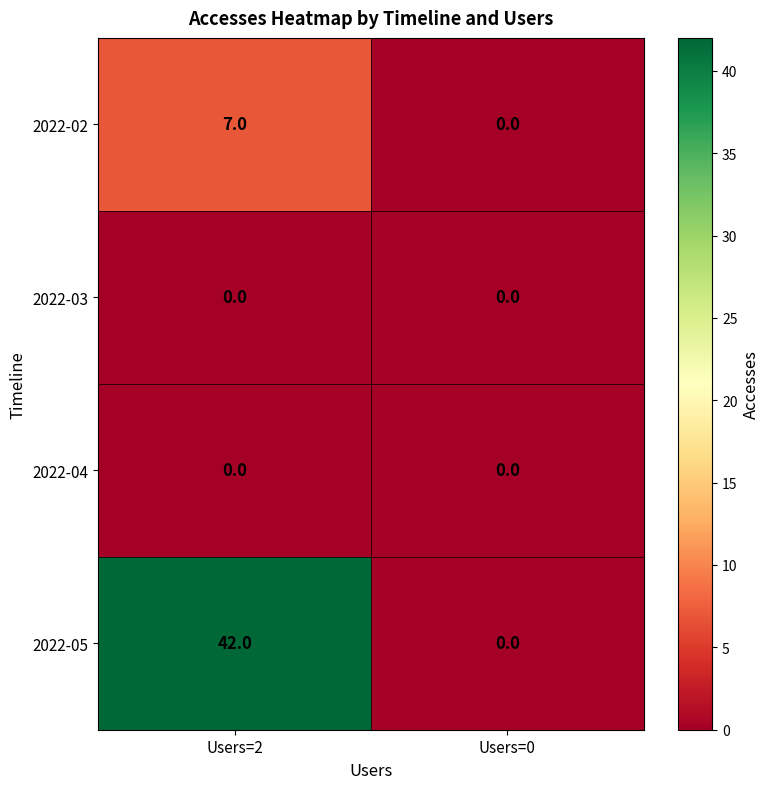

Reading left to right, list all the values displayed in this chart.

2022-02: Users=2=7	Users=0=0
2022-03: Users=2=0	Users=0=0
2022-04: Users=2=0	Users=0=0
2022-05: Users=2=42	Users=0=0